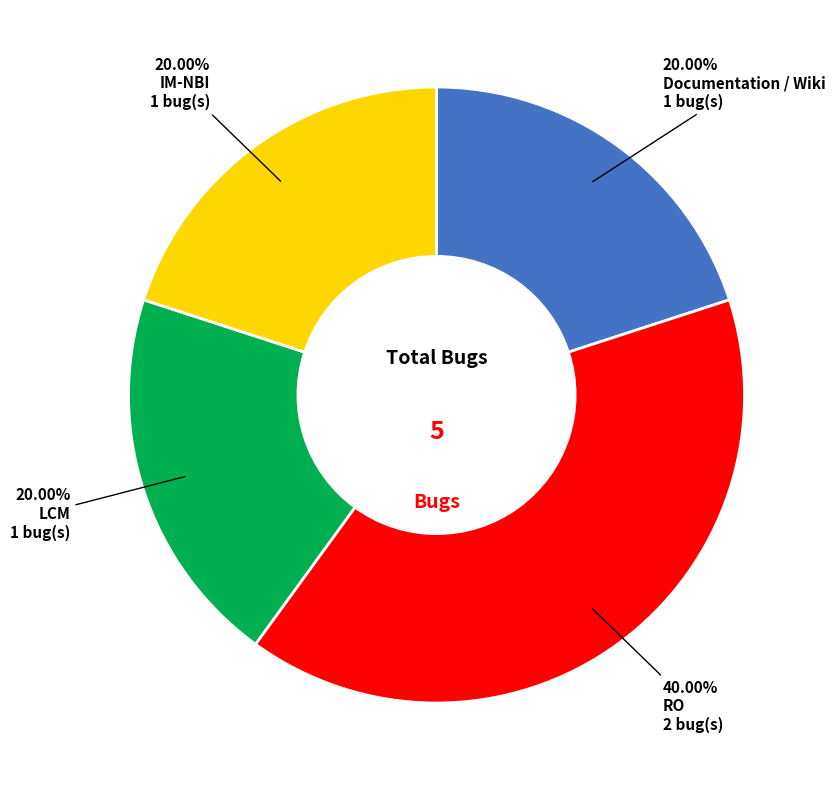

Does any single category account for the majority?

No